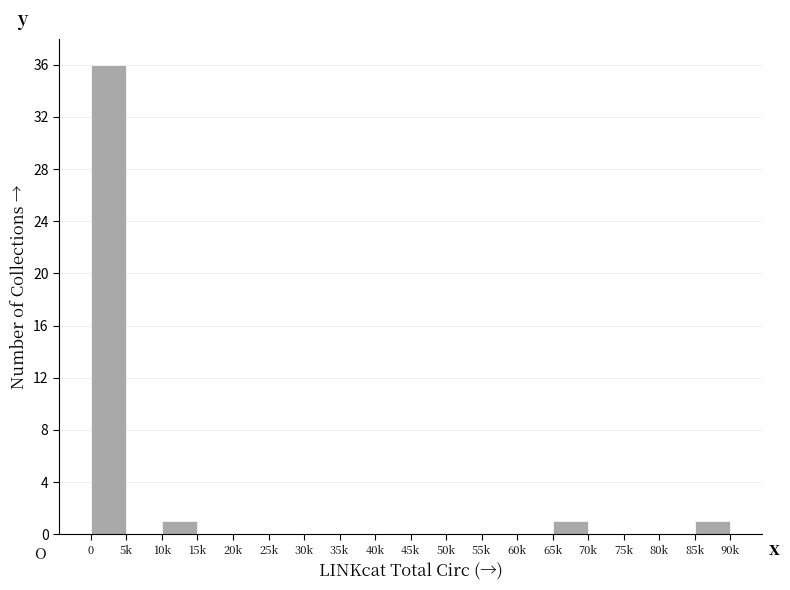

What is the maximum value shown in the chart?

36